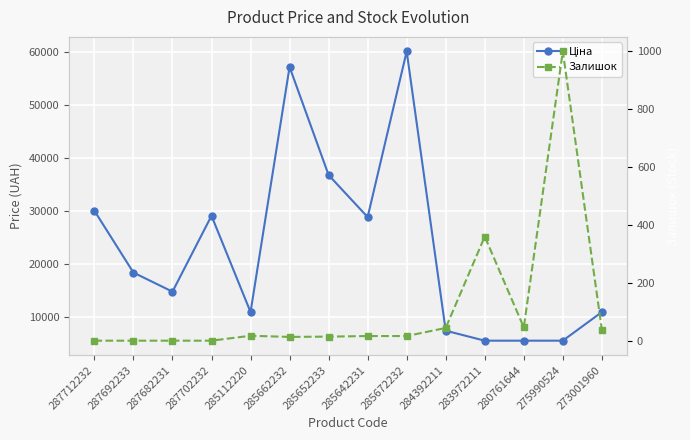

How many data points in Залишок are above 16?

6